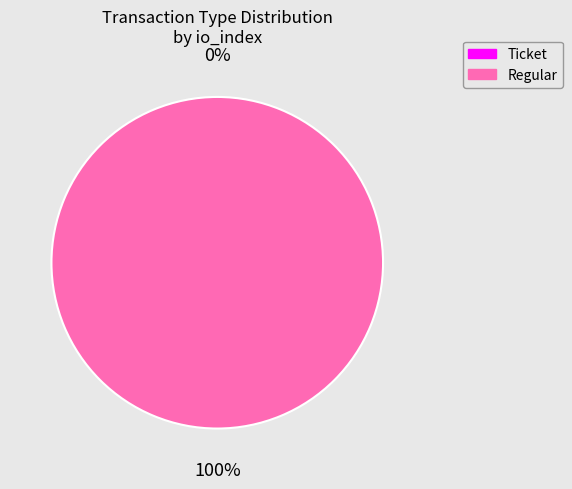

Rank the categories by value from lowest to highest.

Ticket, Regular